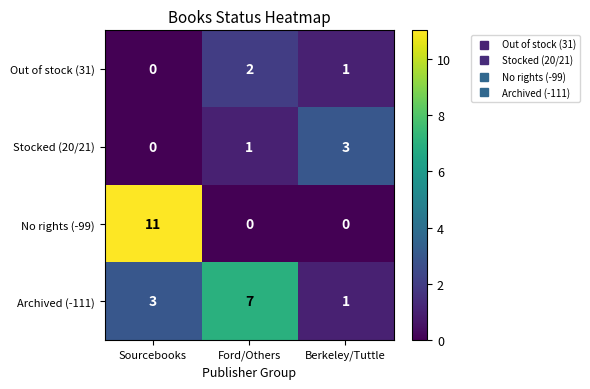

Which series has the largest range (max minus min)?

No rights (-99)